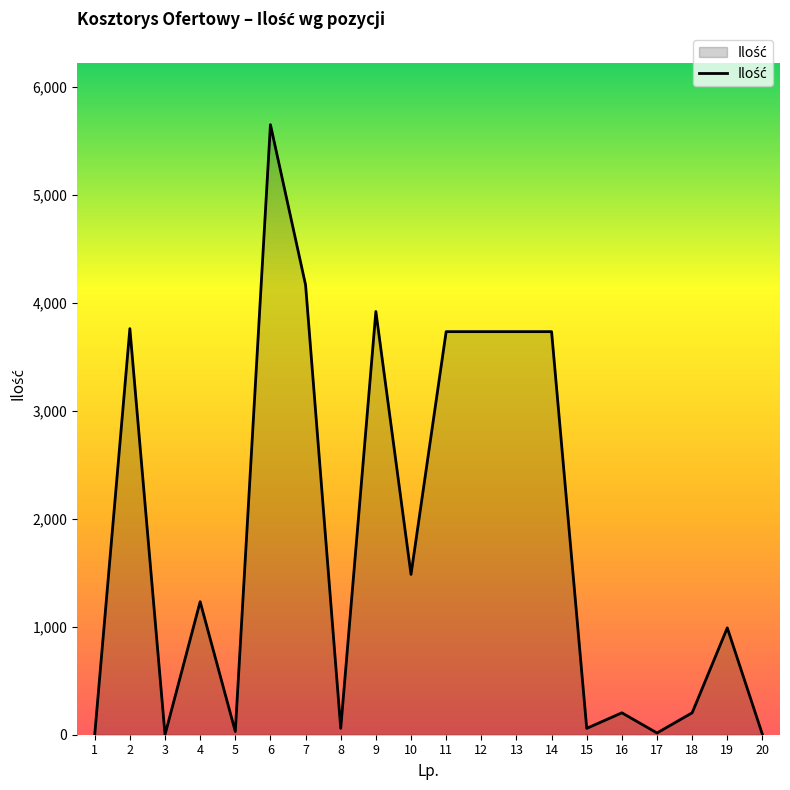

True or false: the data has more than 0 interior local peaks.

True